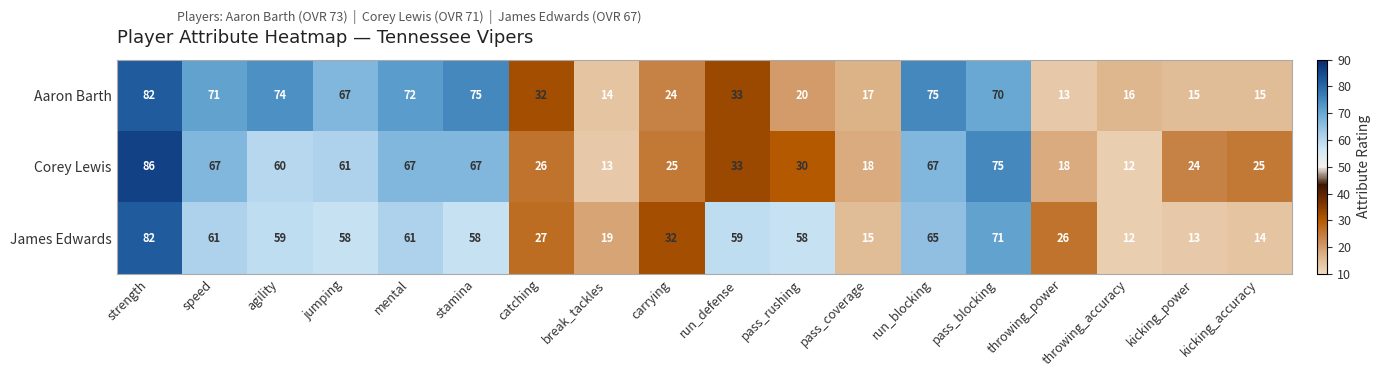

What is the approximate value of Aaron Barth at throwing_power, to the nearest 5?

15